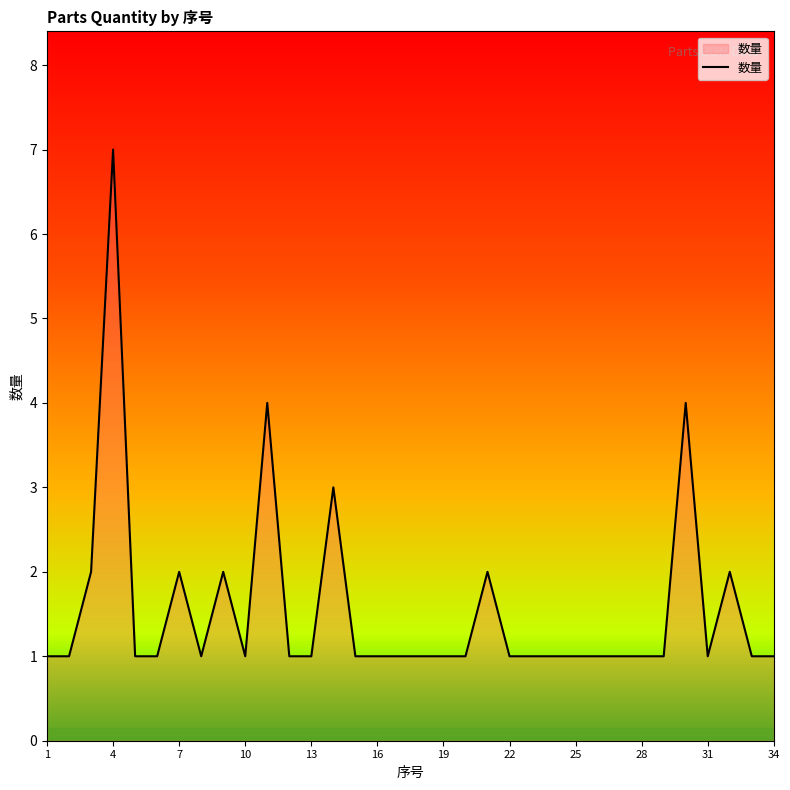

What is the difference between the maximum and minimum values?

6